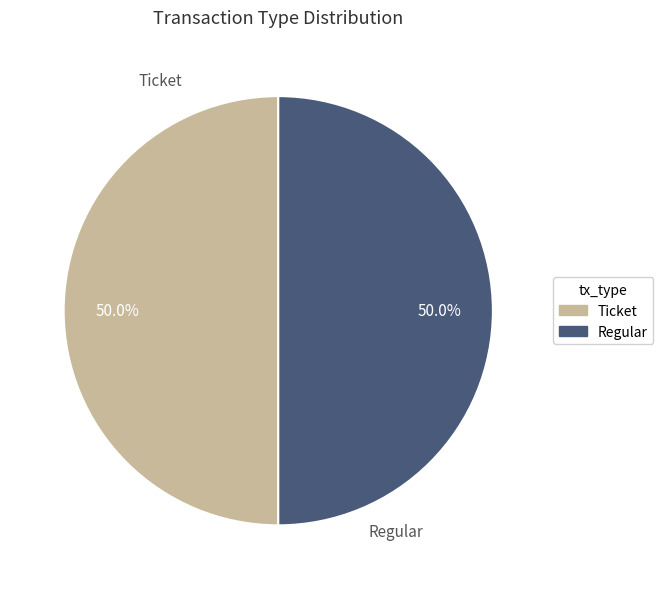

To the nearest percent, what is the average slice percentage?

50%